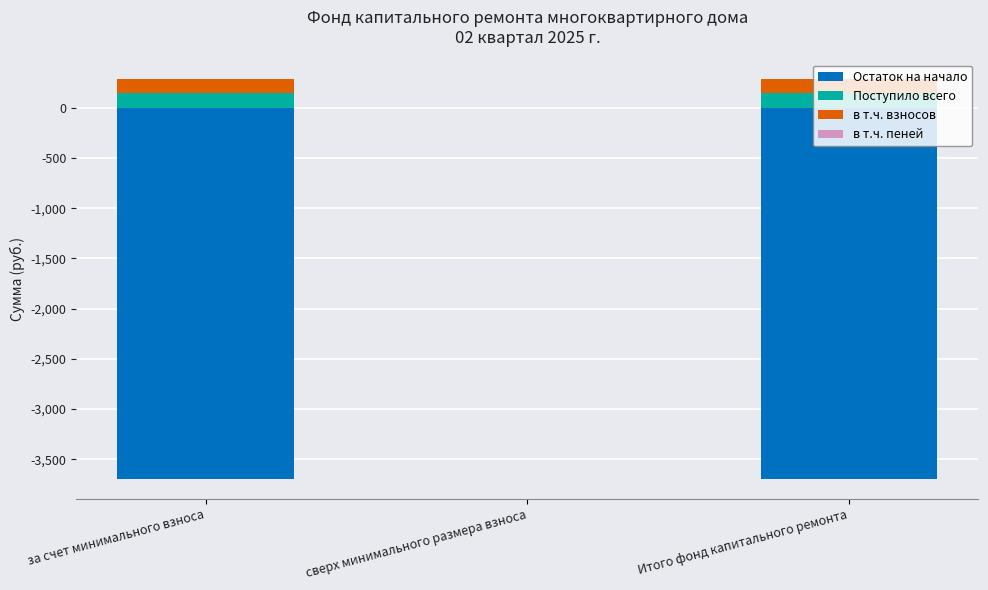

Which series has the largest range (max minus min)?

Остаток на начало